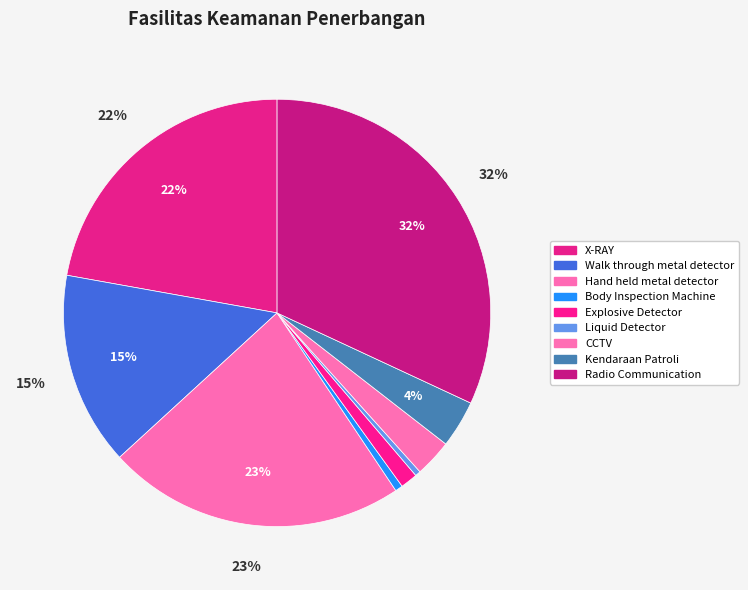

What is the change in value from Explosive Detector to Liquid Detector?

-34